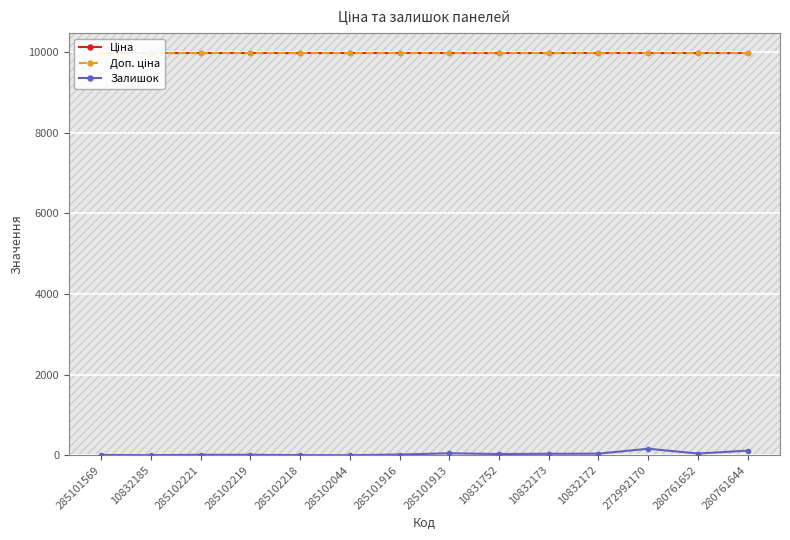

Count the number of data series in this chart.

3